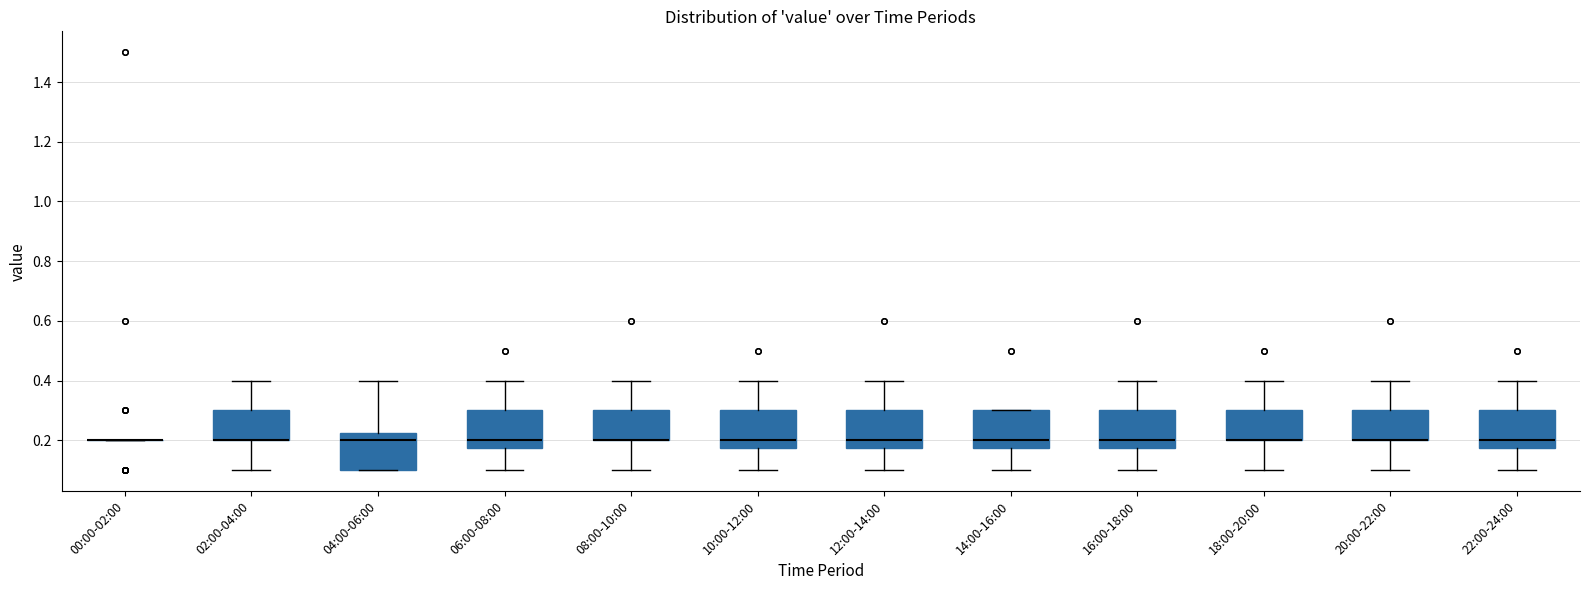

Reading left to right, transcribe this box plot: for each box, give where its median line is, the range the box spans, and where its two whiskers end, as read against the y-axis. The values are not printed on the chart, so give them approximately, as read against the axis.

00:00-02:00: box collapsed to a line at 0.20, whiskers 0.20 to 0.20
02:00-04:00: median 0.20 (drawn on the box's lower edge), box 0.20 to 0.30, whiskers 0.10 to 0.40
04:00-06:00: median 0.20, box 0.10 to 0.22, whiskers 0.10 to 0.40
06:00-08:00: median 0.20, box 0.18 to 0.30, whiskers 0.10 to 0.40
08:00-10:00: median 0.20 (drawn on the box's lower edge), box 0.20 to 0.30, whiskers 0.10 to 0.40
10:00-12:00: median 0.20, box 0.18 to 0.30, whiskers 0.10 to 0.40
12:00-14:00: median 0.20, box 0.18 to 0.30, whiskers 0.10 to 0.40
14:00-16:00: median 0.20, box 0.18 to 0.30, whiskers 0.10 to 0.30
16:00-18:00: median 0.20, box 0.18 to 0.30, whiskers 0.10 to 0.40
18:00-20:00: median 0.20 (drawn on the box's lower edge), box 0.20 to 0.30, whiskers 0.10 to 0.40
20:00-22:00: median 0.20 (drawn on the box's lower edge), box 0.20 to 0.30, whiskers 0.10 to 0.40
22:00-24:00: median 0.20, box 0.18 to 0.30, whiskers 0.10 to 0.40